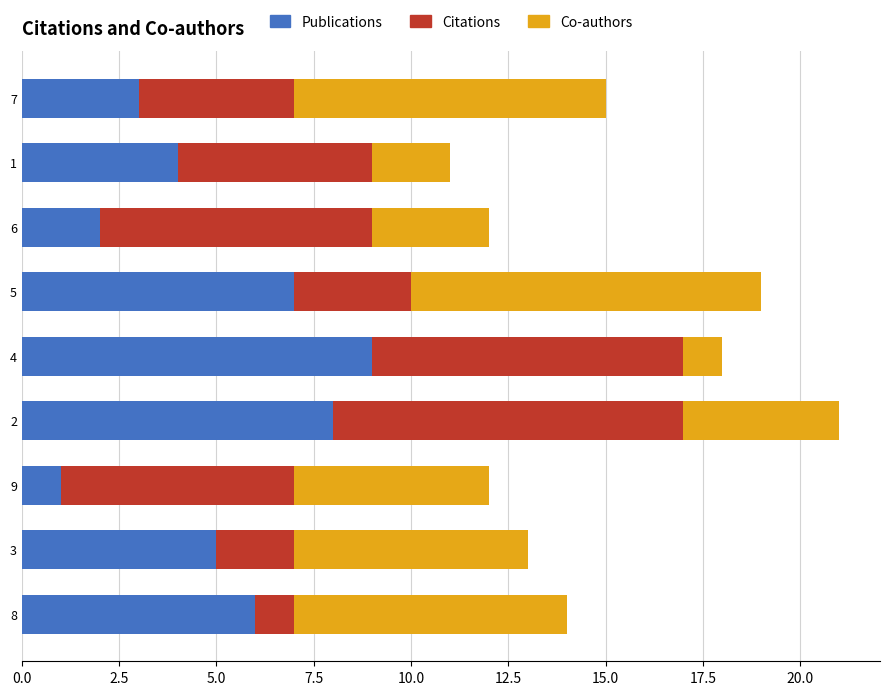

True or false: Publications has a value of 5 at 3.

True